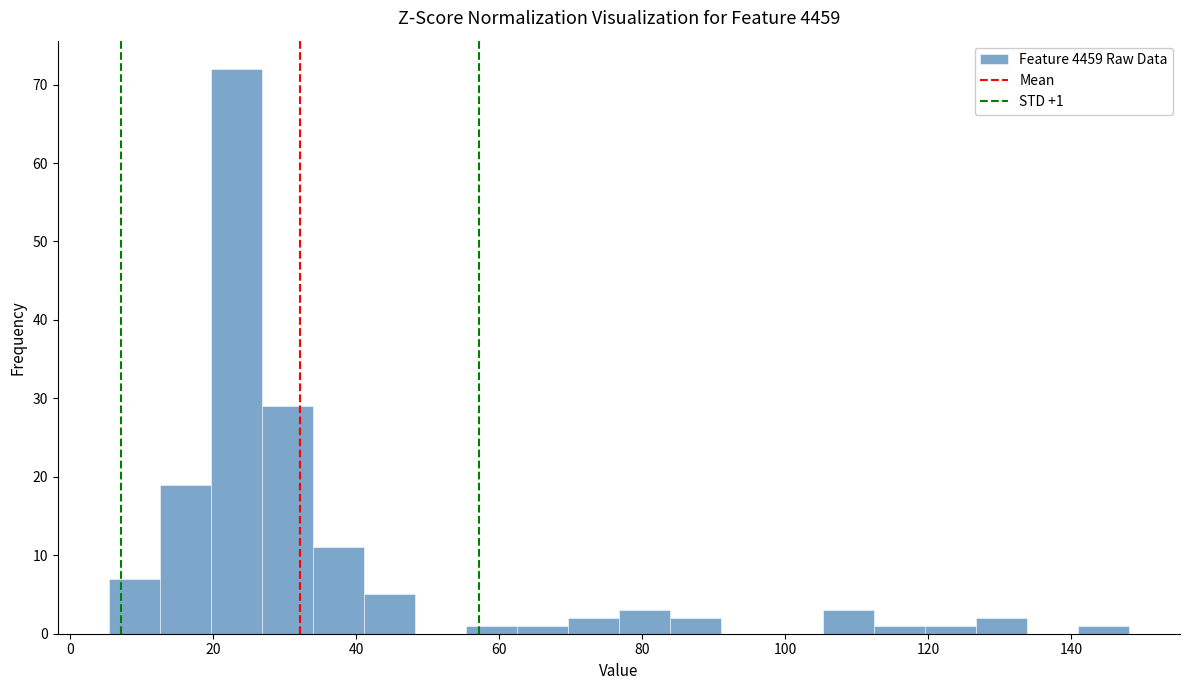

Read against the x-axis, roughly where is the centre of the tallest bar?

24